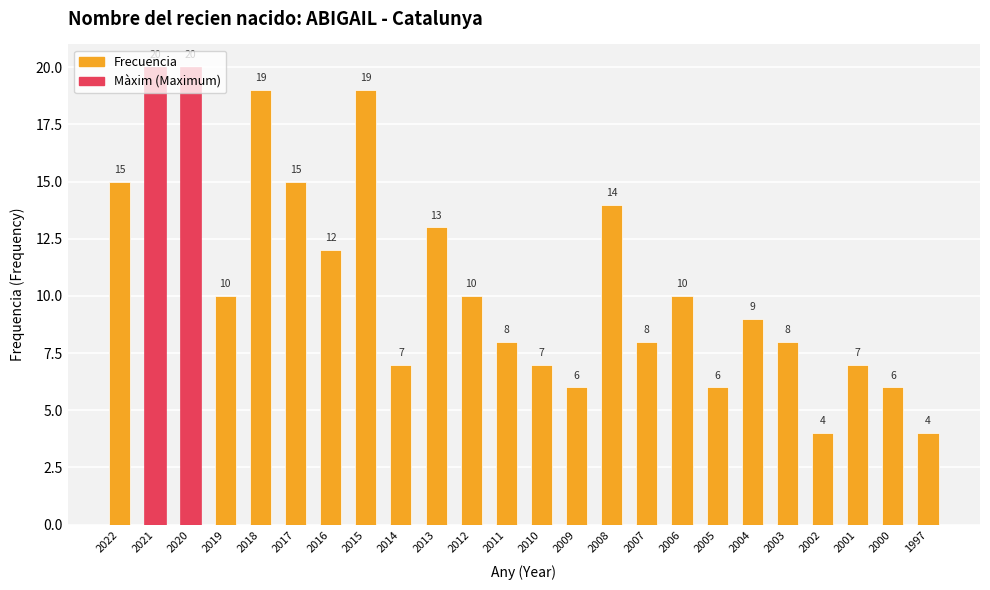

What is the change in value from 2022 to 2020?

+5